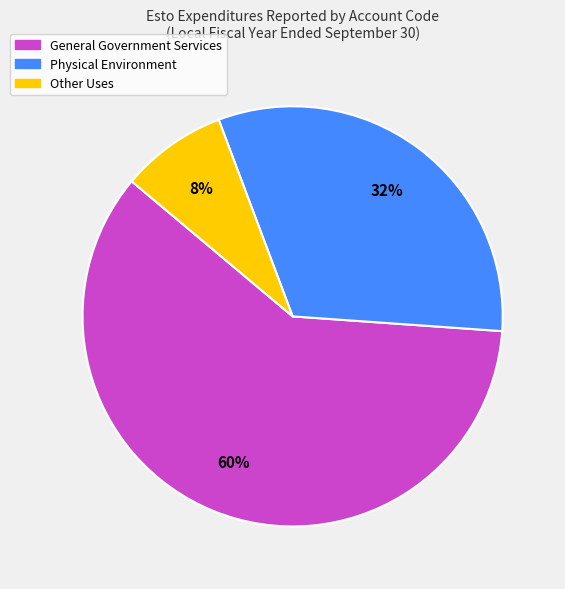

Approximately how many times larger is the value at Other Uses compared to General Government Services?

0.1